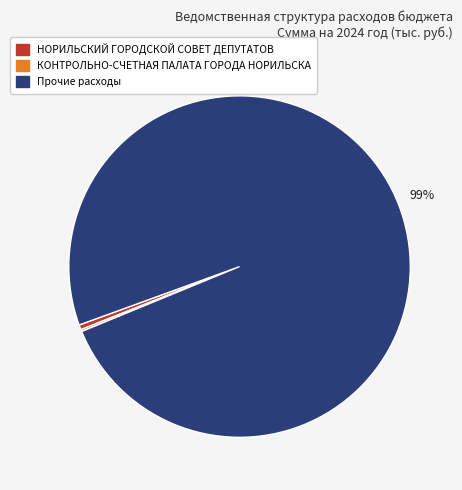

What is the largest slice in the pie chart?

Прочие расходы